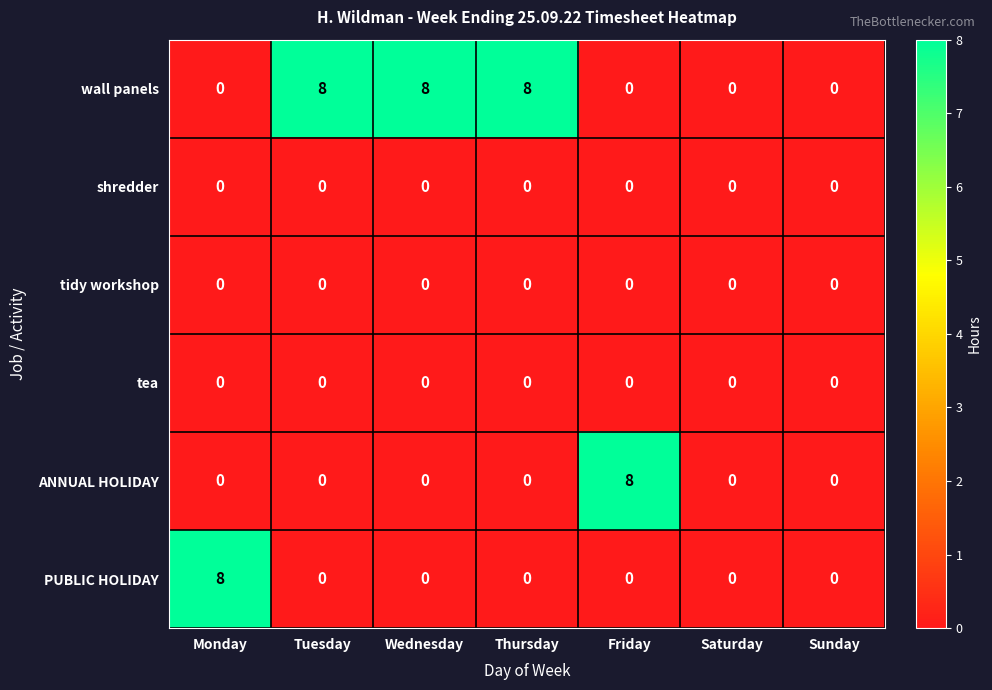

What is the spread (max minus min) of values at Friday?

8